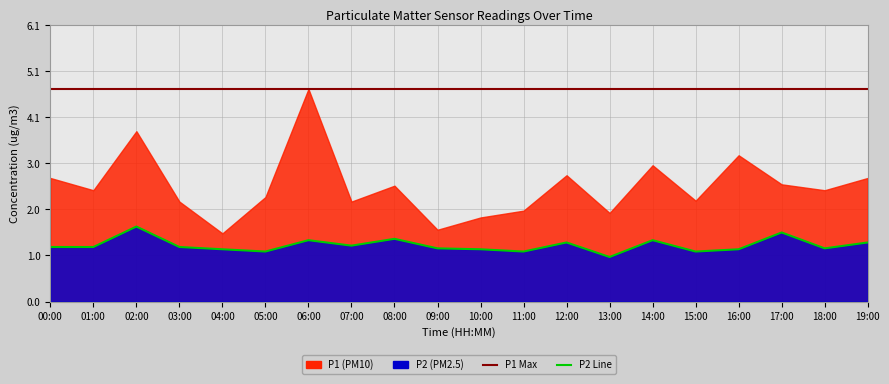

The value at 14:00 is 0.7. True or false?

False